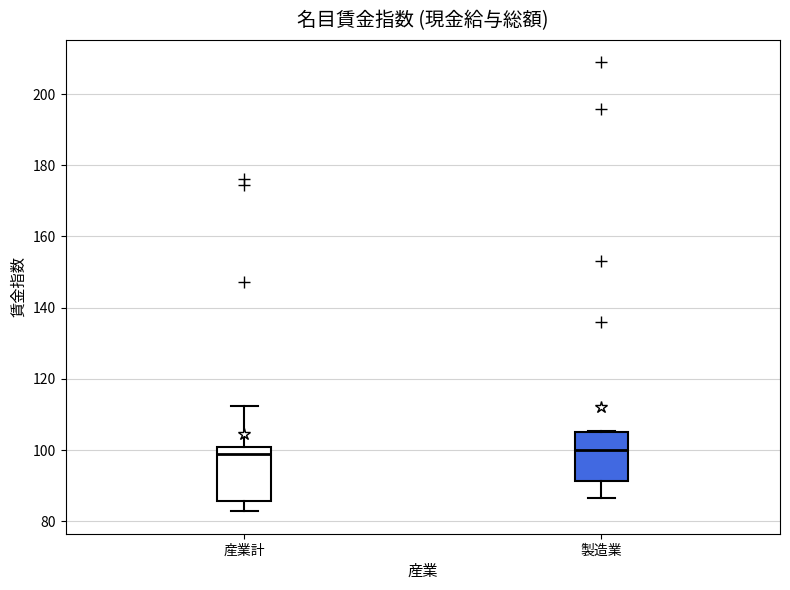

Reading left to right, transcribe this box plot: for each box, give where its median line is, the range the box spans, and where its two whiskers end, as read against the y-axis. The values are not printed on the chart, so give them approximately, as read against the axis.

産業計: median 100 (just below the box's upper edge), box 86 to 100, whiskers 82 to 112
製造業: median 100, box 92 to 106, whiskers 86 to 106